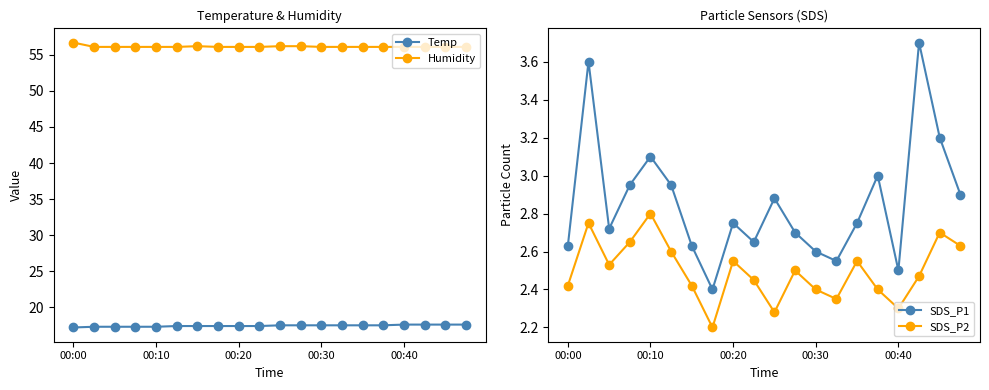

At which category is the sum across all series the highest?

17